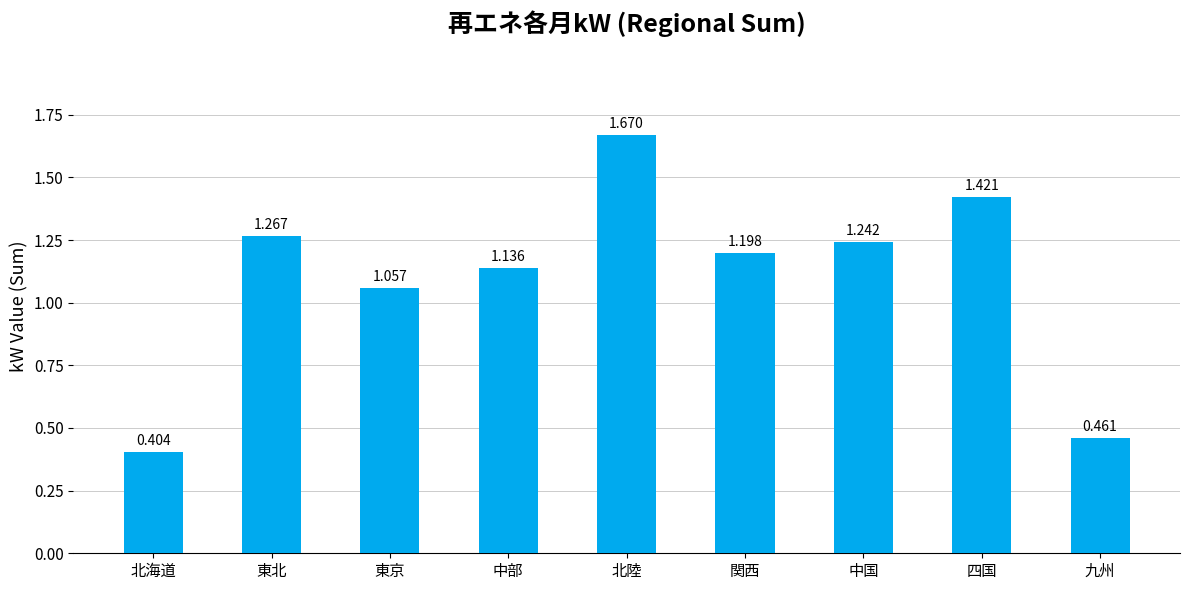

Which label corresponds to the smallest value in the chart?

北海道